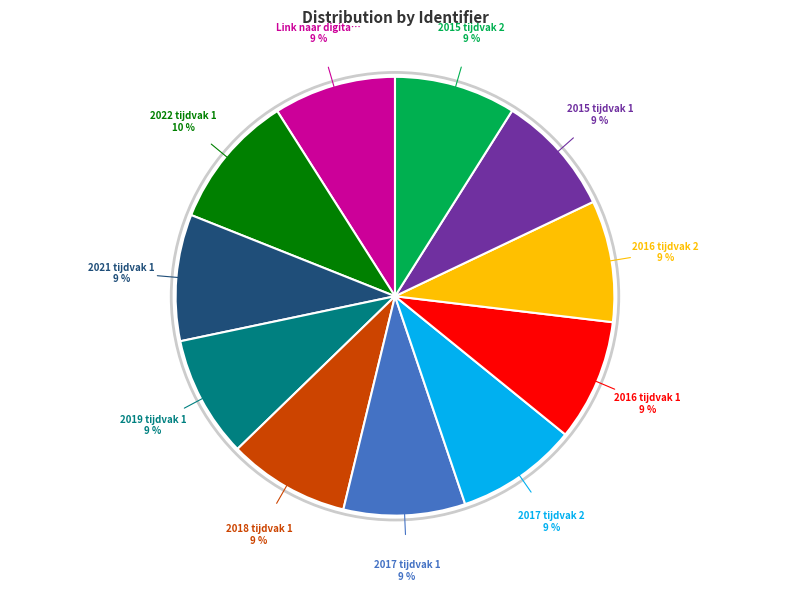

To the nearest percent, what is the average slice percentage?

9%